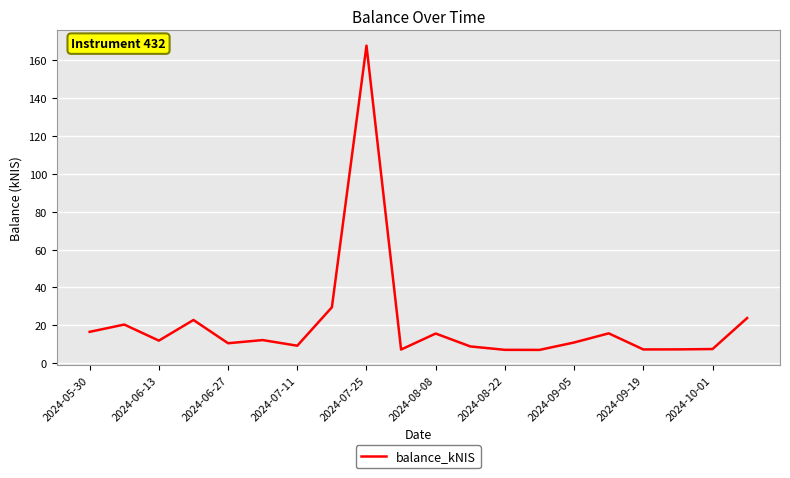

What is the difference between the maximum and minimum values?

160.8